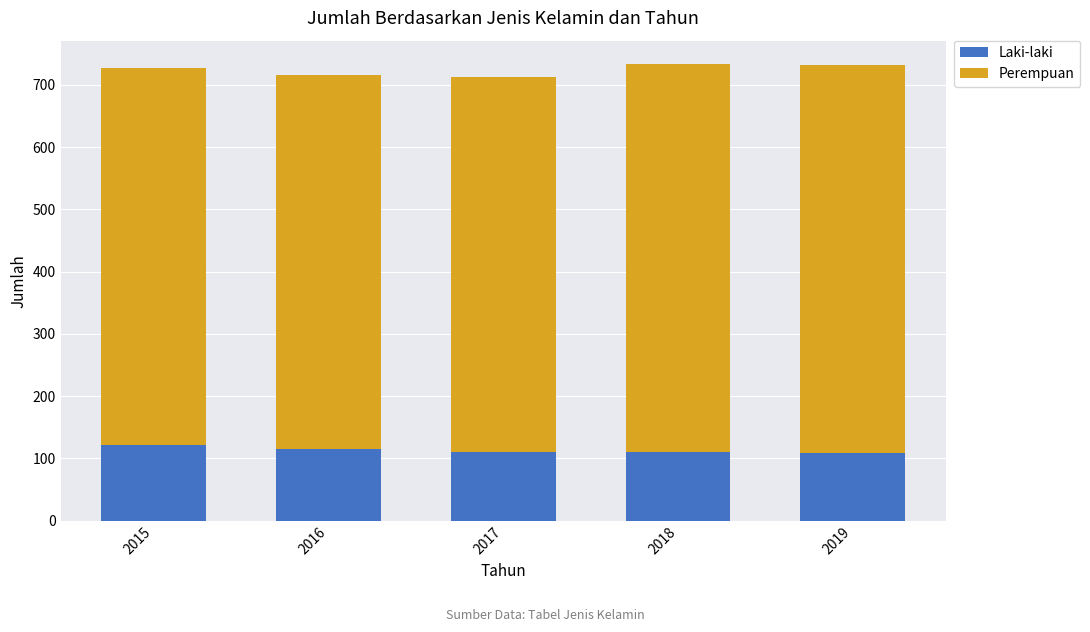

What is the maximum value for Laki-laki?

122